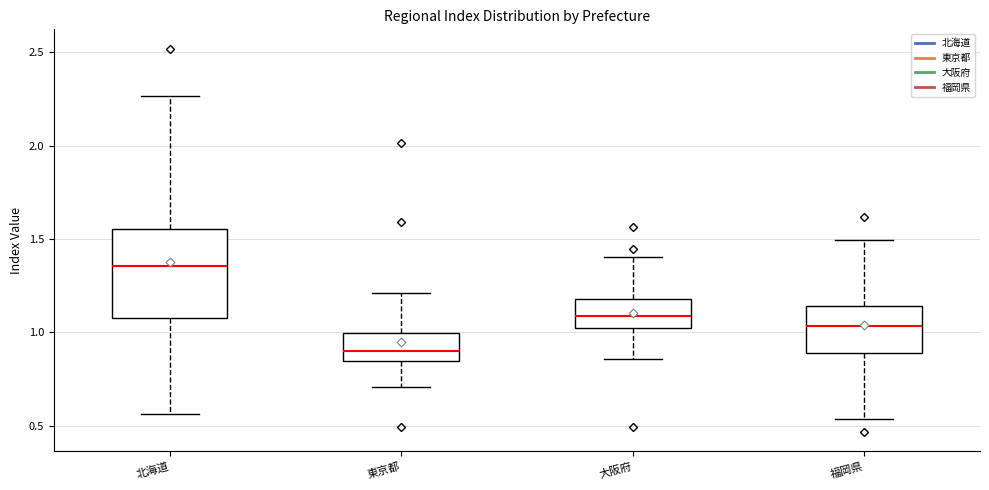

Reading left to right, read every box against the y-axis: the position of its median line, the range the box covers, and the ends of its whiskers. The values are not printed on the chart, so give them approximately, as read against the axis.

北海道: median 1.35, box 1.10 to 1.55, whiskers 0.55 to 2.25
東京都: median 0.90, box 0.85 to 1.00, whiskers 0.70 to 1.20
大阪府: median 1.10, box 1.00 to 1.20, whiskers 0.85 to 1.40
福岡県: median 1.05, box 0.90 to 1.15, whiskers 0.55 to 1.50